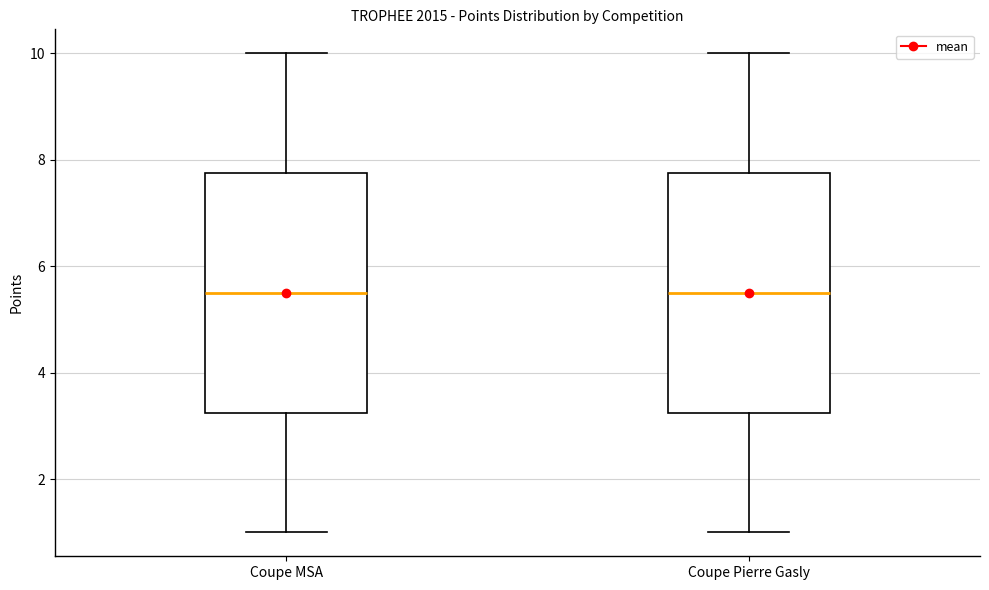

Where is the upper edge of the box for Coupe MSA on the y-axis? The values are not printed on the chart, so give them approximately, as read against the axis.

7.8